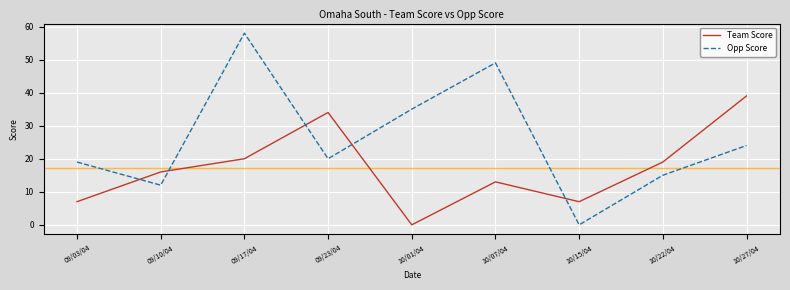

Between which two adjacent categories do Team Score and Opp Score first intersect?

09/03/04 and 09/10/04